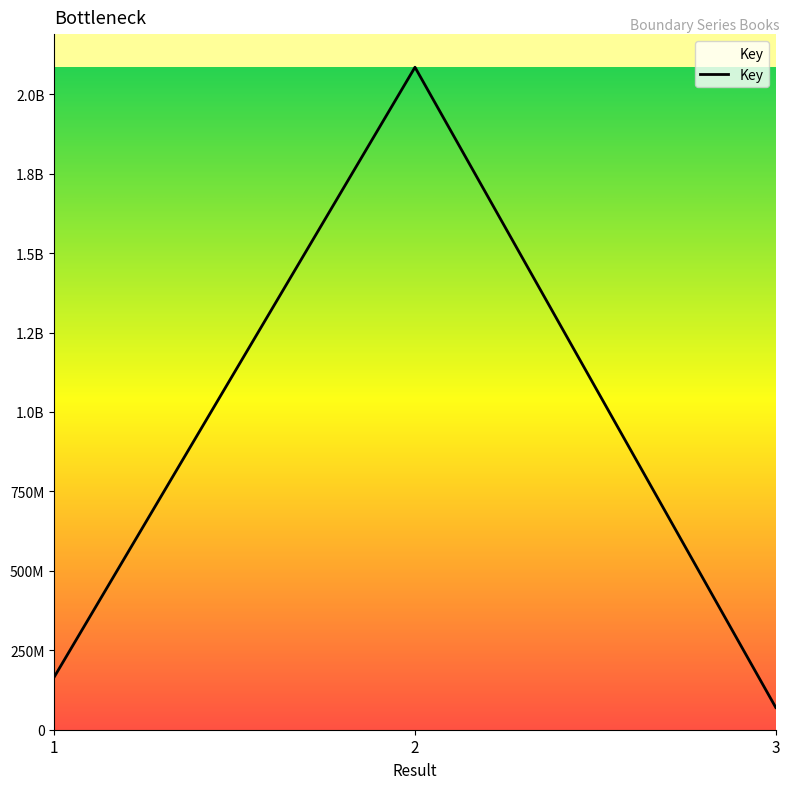

Reading right to left, what are all the values shown in this chart?

69994911	2084814472	166023354